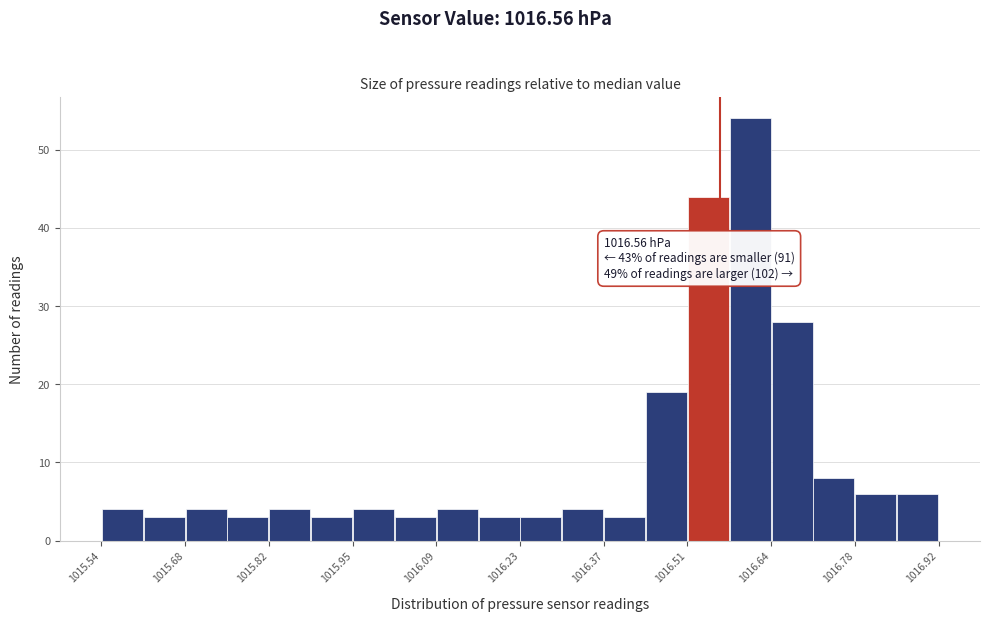

Around what value on the x-axis is the tallest bar? Give the approximate position of its centre, as read against the axis.

1016.60